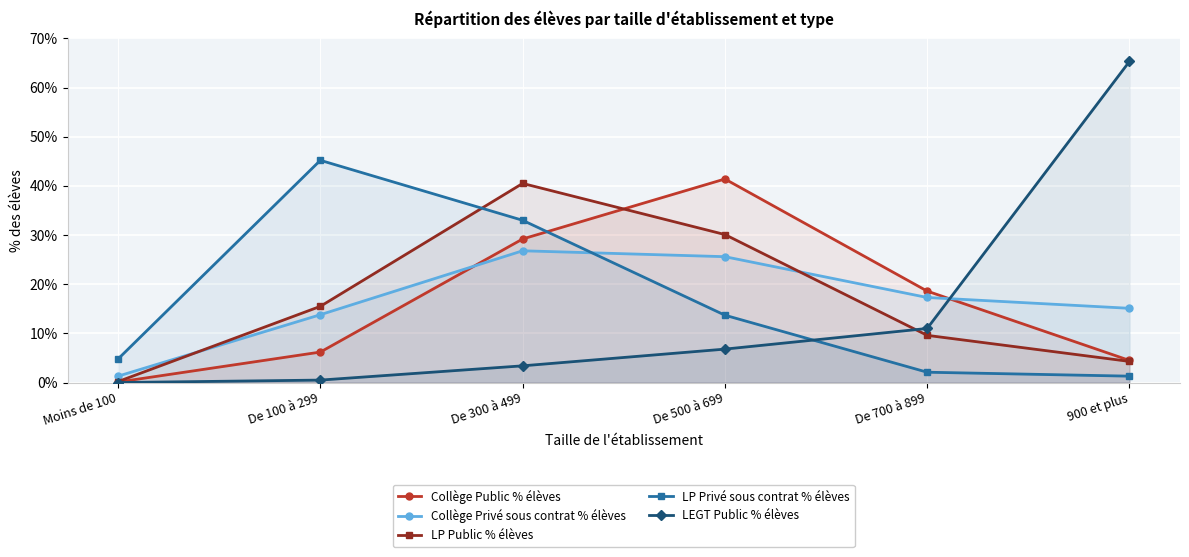

What is the difference between the highest and lowest values at De 300 à 499?

37.1